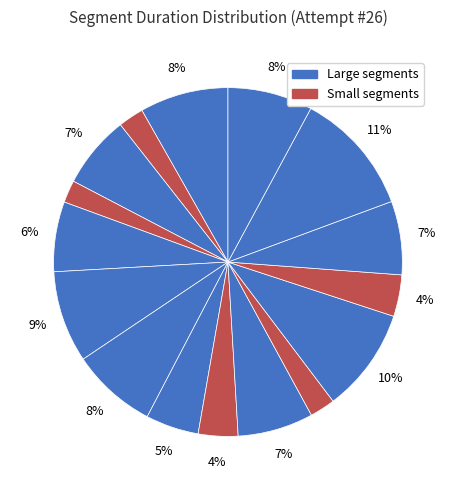

Count the number of slices in the pie.

16